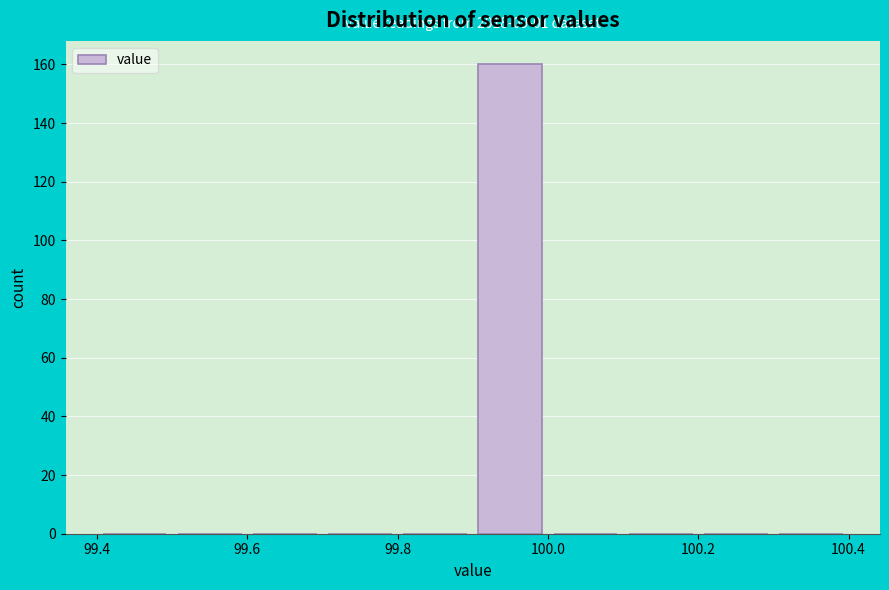

Which range on the x-axis has the tallest bar?

99.9 to 100.0